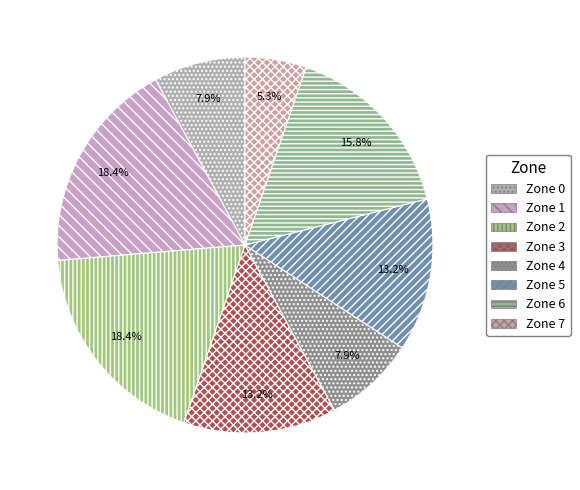

How many slices are in this pie chart?

8